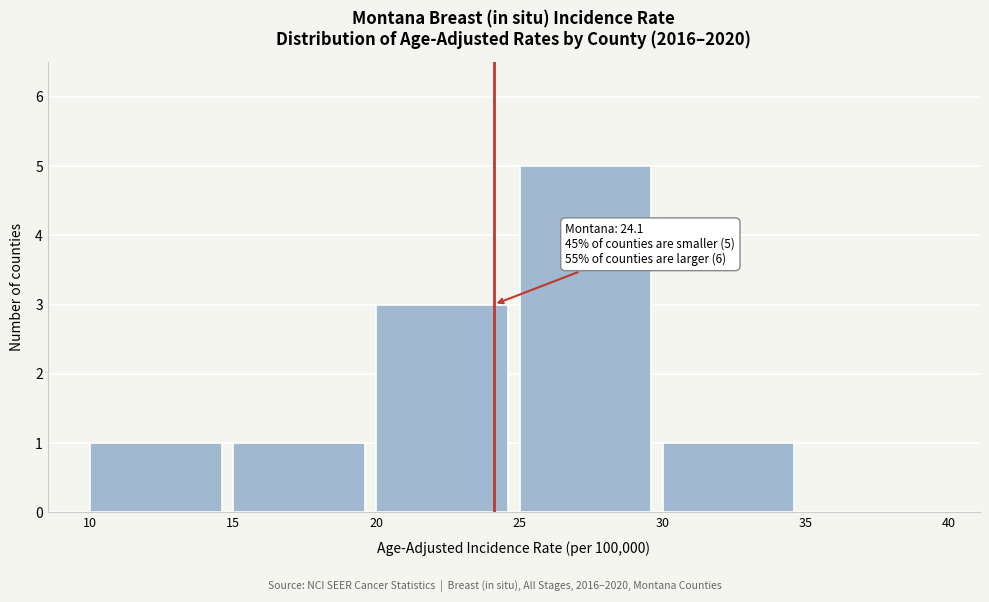

Which range on the x-axis has the tallest bar?

25 to 30